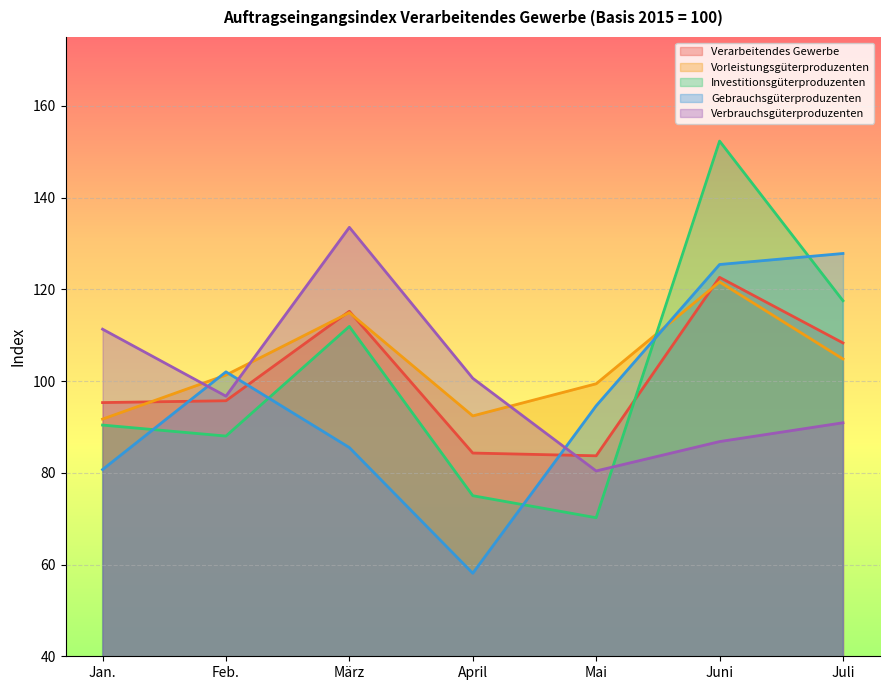

List the series in order of their peak value, lowest first.

Vorleistungsgüterproduzenten, Verarbeitendes Gewerbe, Gebrauchsgüterproduzenten, Verbrauchsgüterproduzenten, Investitionsgüterproduzenten